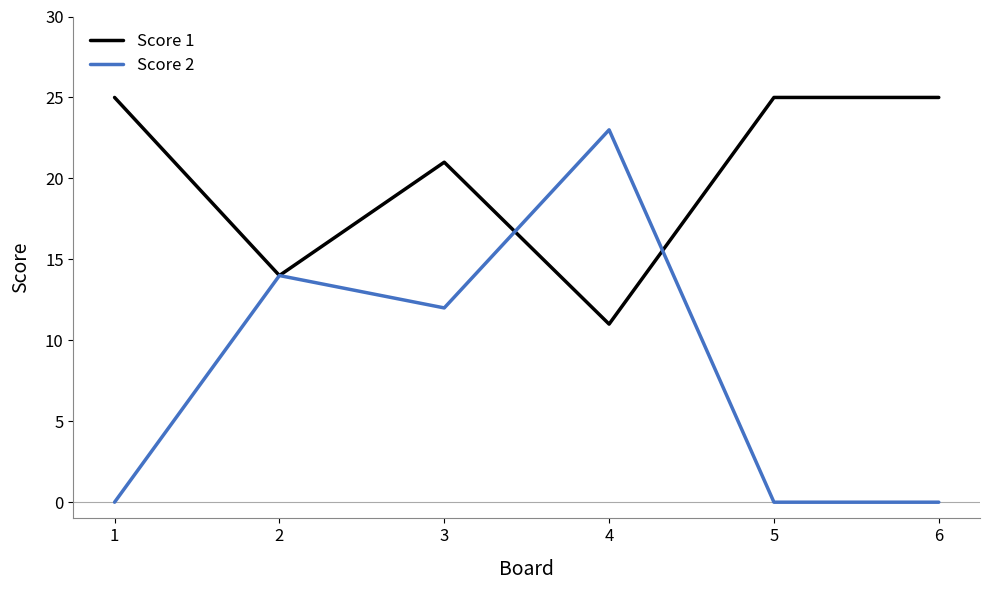

What is the difference between the highest and lowest values at 3?

9